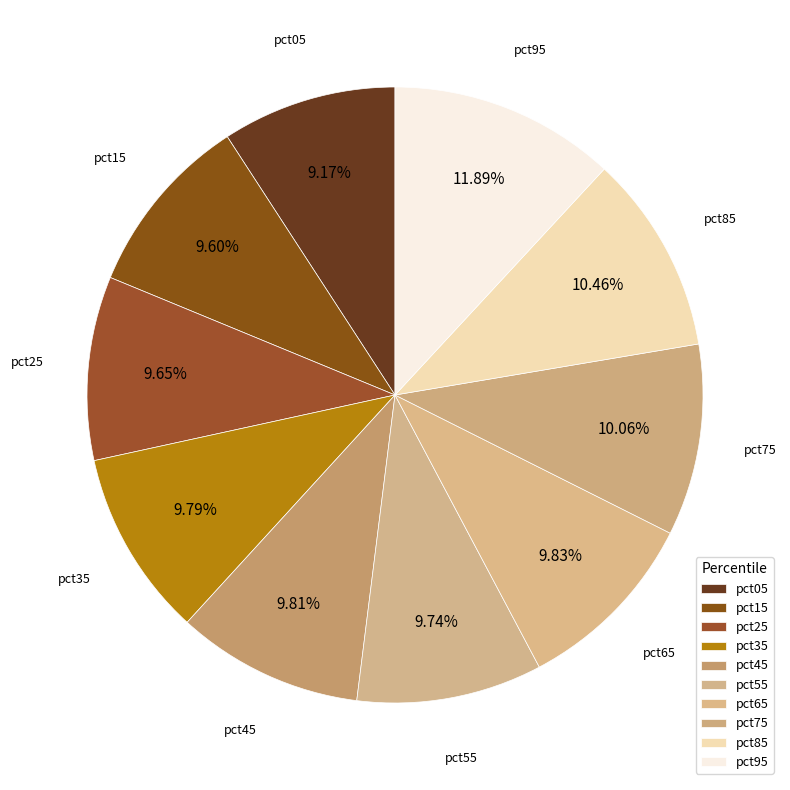

How many slices are in this pie chart?

10